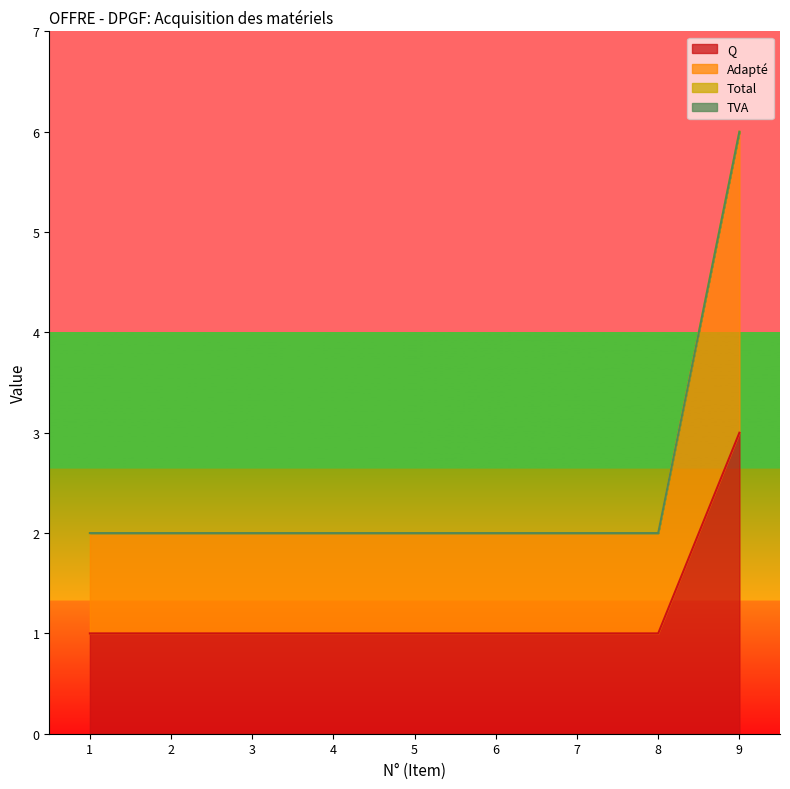

True or false: Adapté has more than 0 interior local peaks.

False